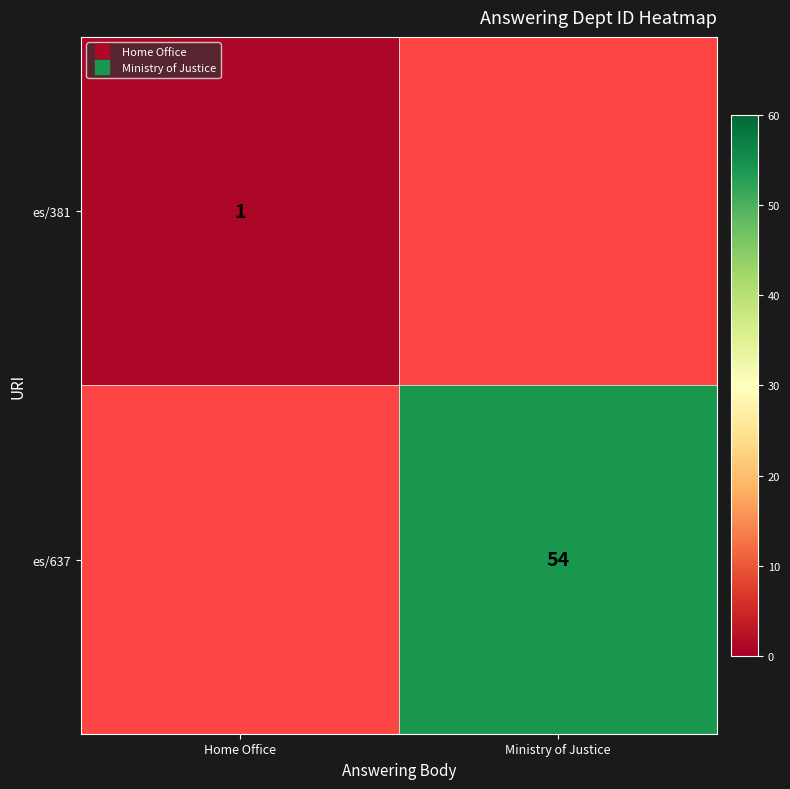

Which series has the widest spread of values?

es/381